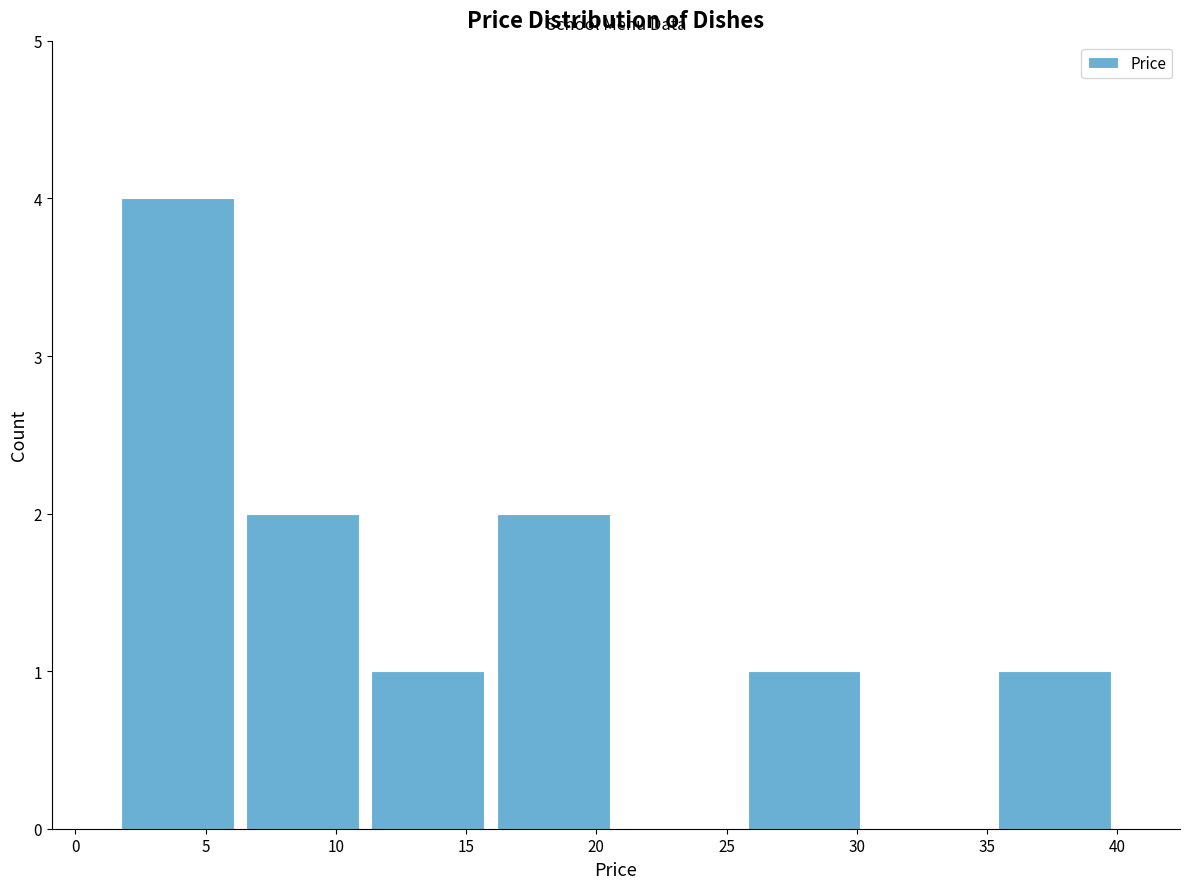

What is the height of the bar covering 35.0 to 40.0 on the x-axis? Neither the bar edges nor the heights are printed on the chart, so give them approximately, as read against the axes.

1